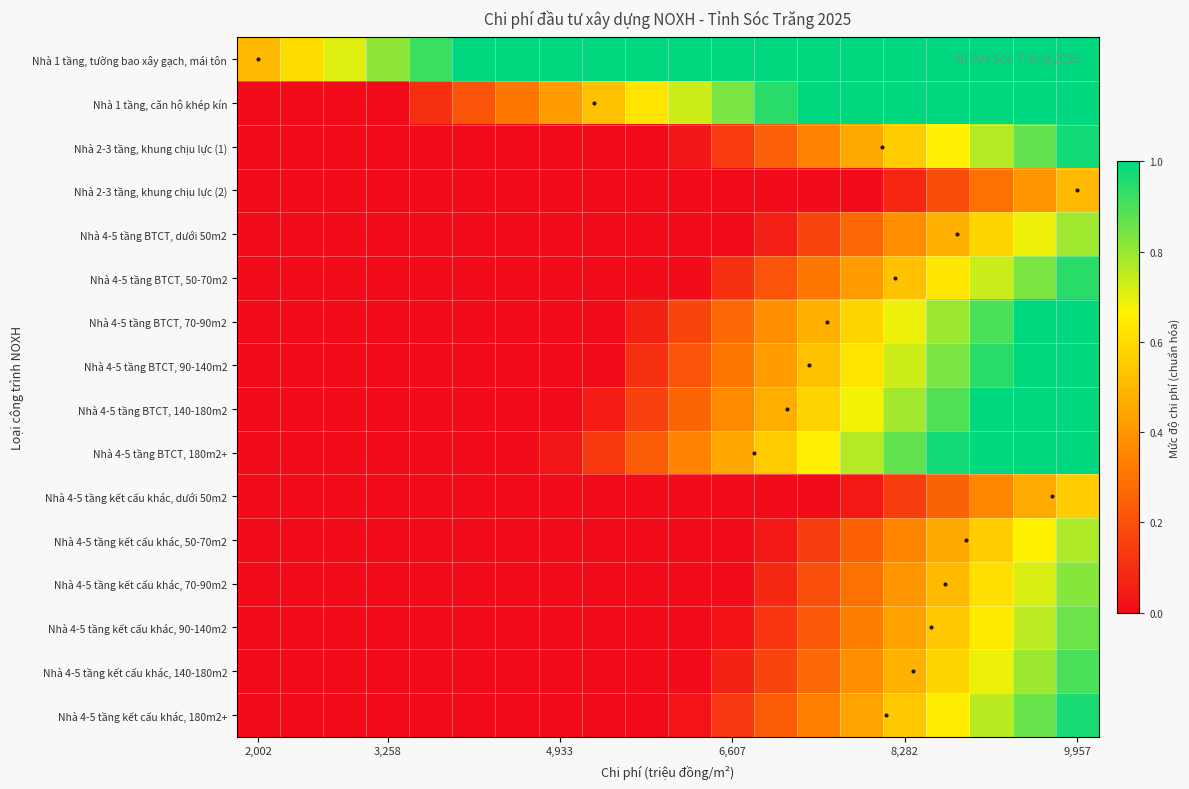

How many categories are shown in the chart?

20